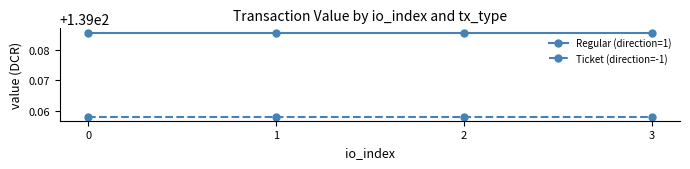

Is it true that Regular (direction=1) equals 211.8 at 0?

False